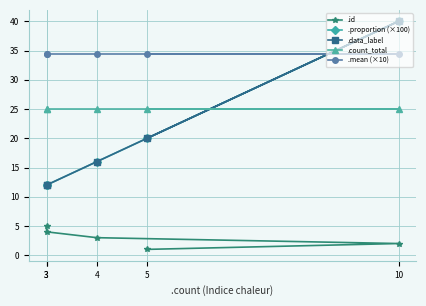

Between 5 and 4, which is larger?

4